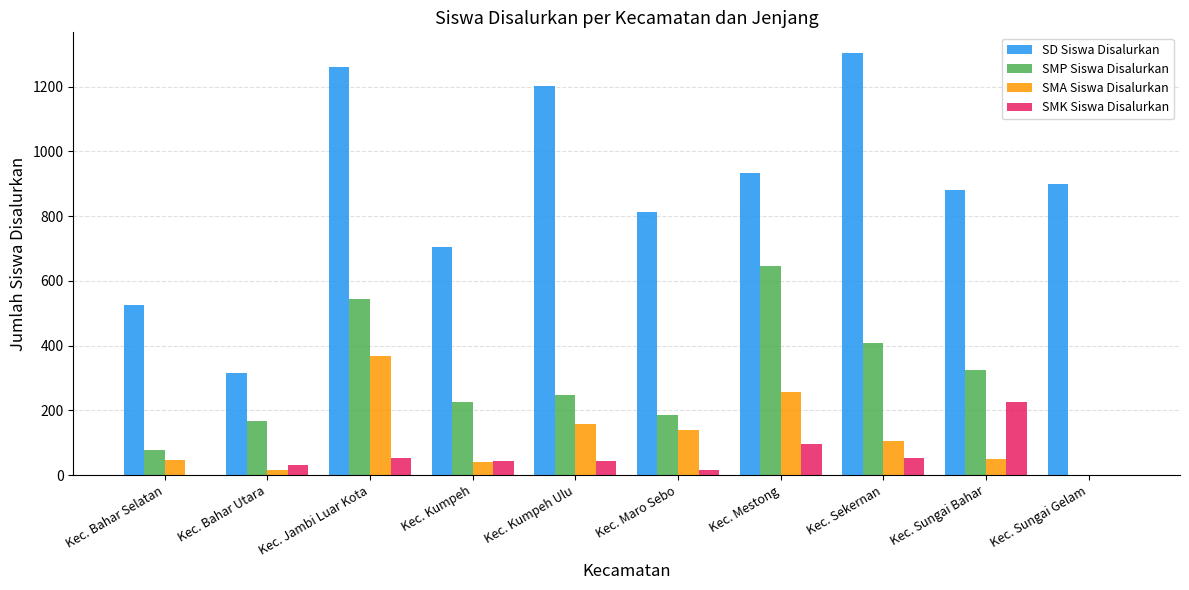

The value of SMP Siswa Disalurkan at Kec. Jambi Luar Kota is 205. True or false?

False